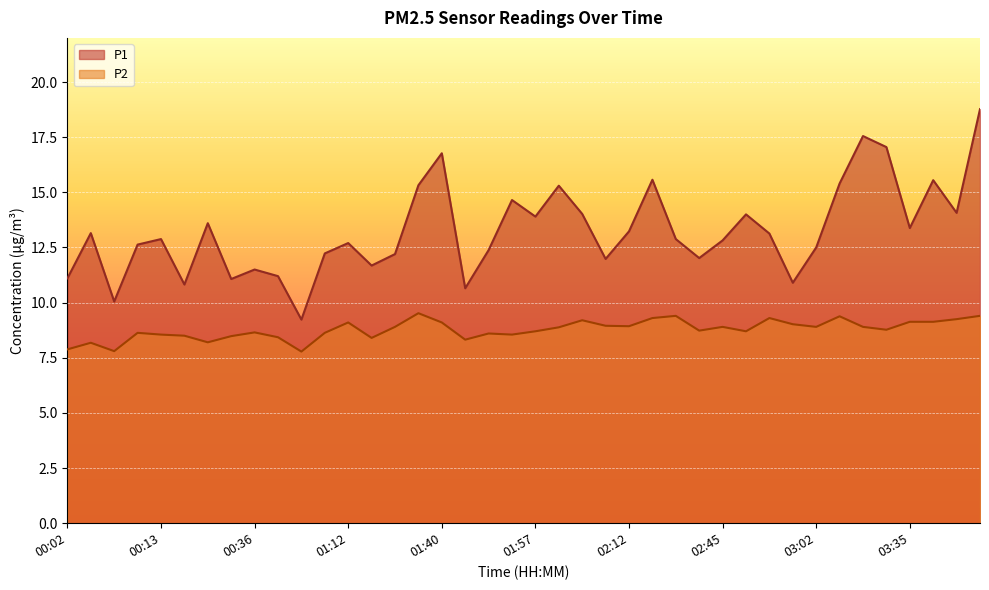

Which series has the widest spread of values?

P1